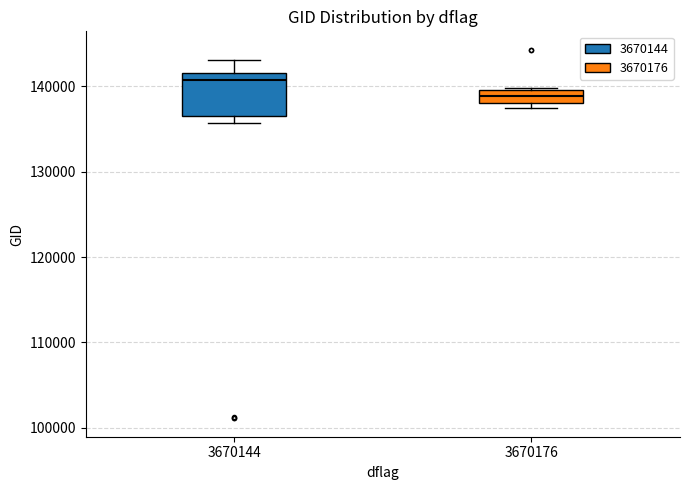

Which box is the tallest, from its lower edge to its upper edge?

3670144